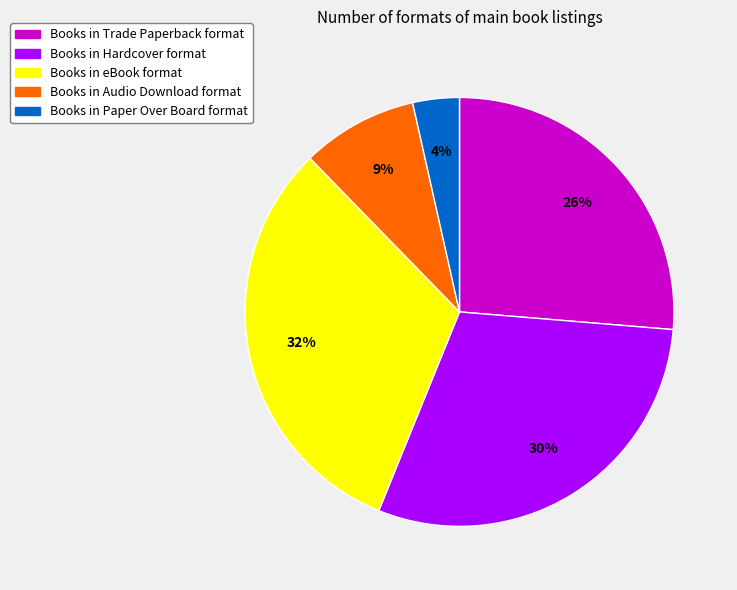

To the nearest percent, what is the average slice percentage?

20%